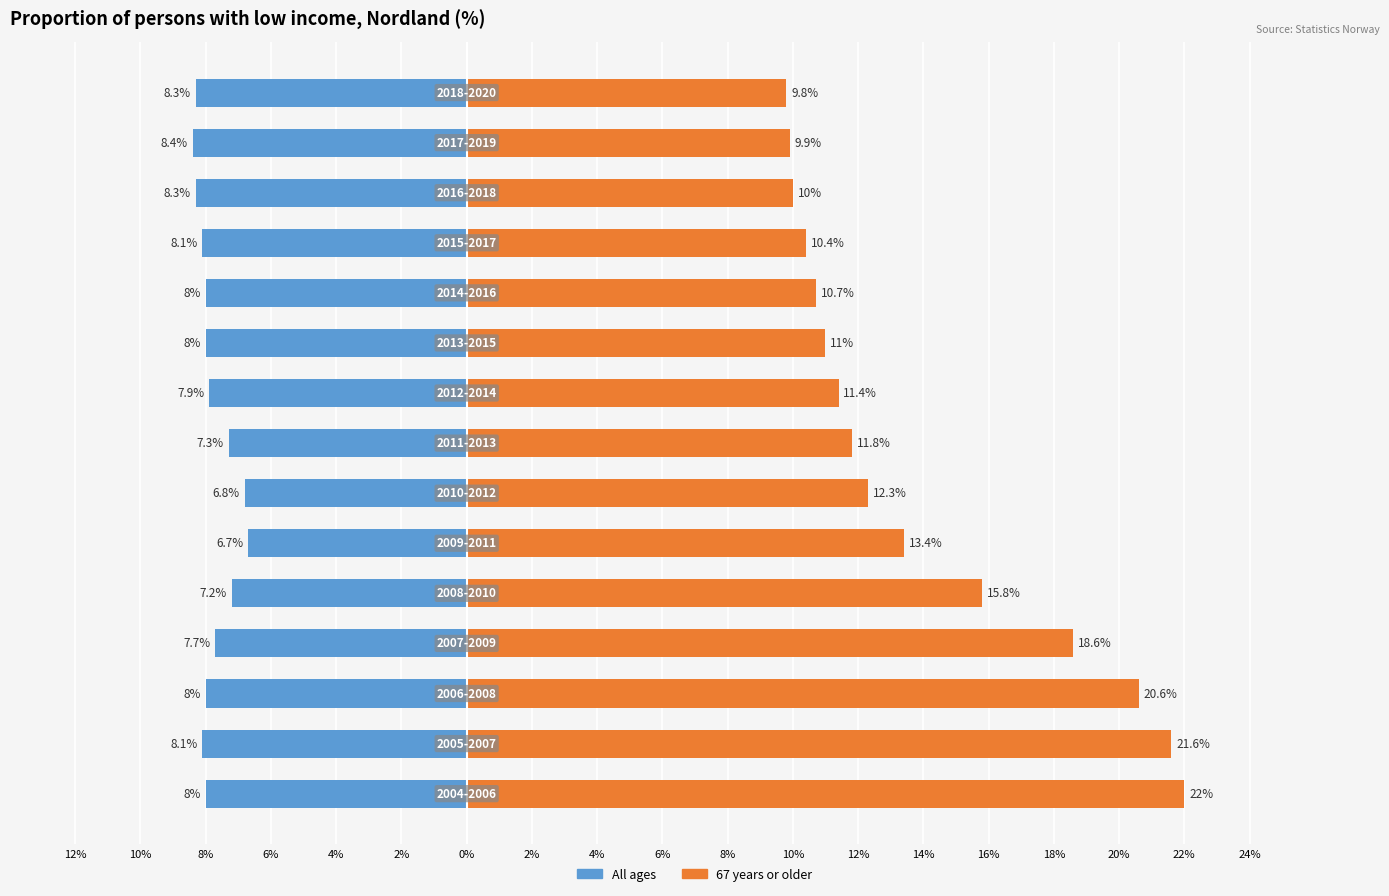

What is the difference between the second highest and minimum values in the All ages series?

1.6